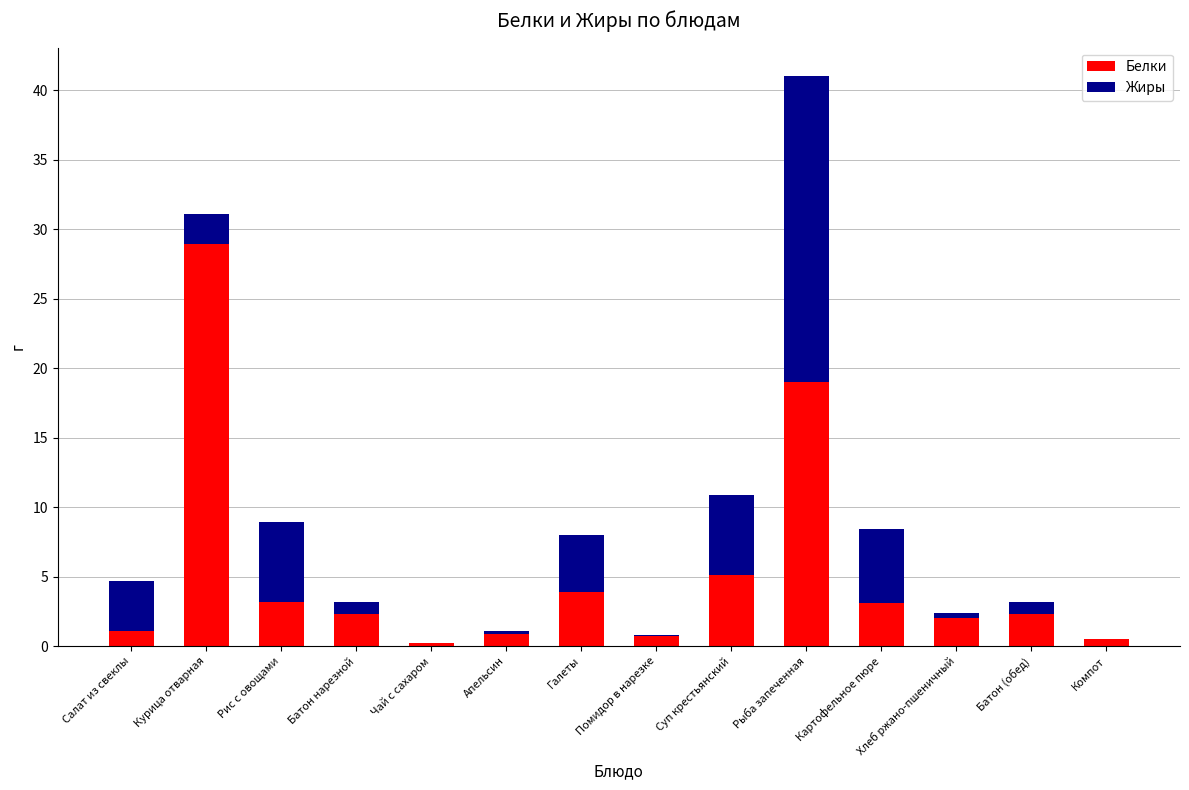

At which label does Белки reach its peak?

Курица отварная